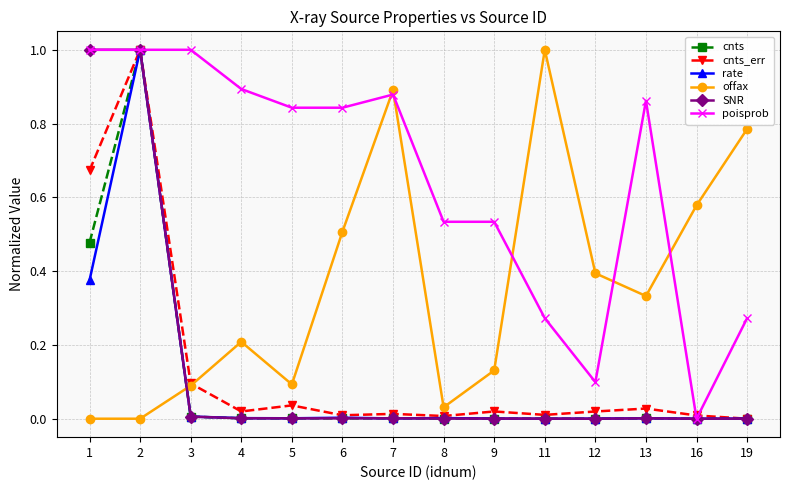

At which category does cnts_err reach its first local peak?

2